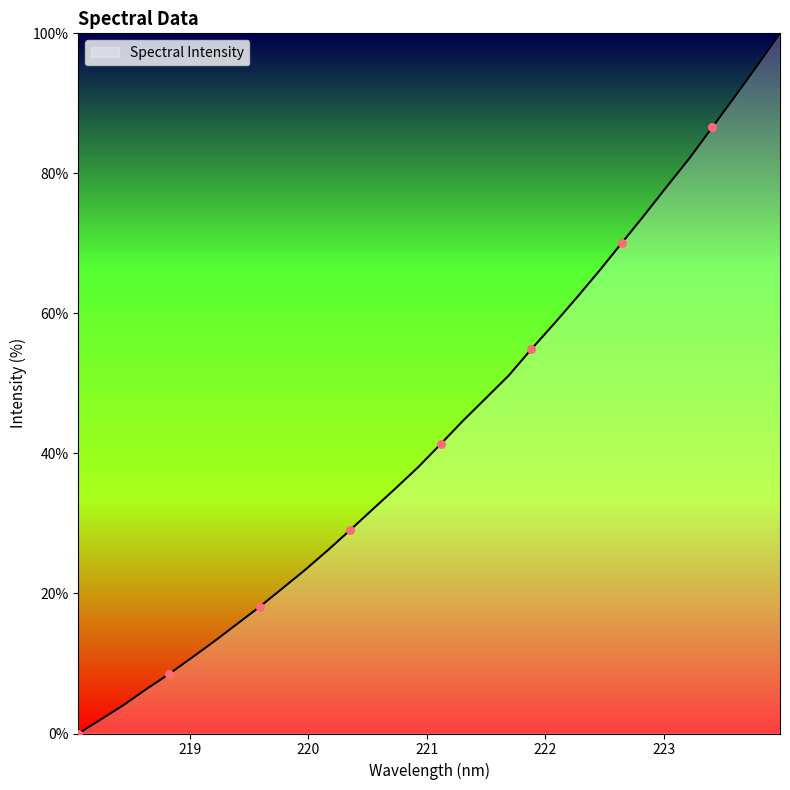

What is the difference between the maximum and minimum values?

100.0